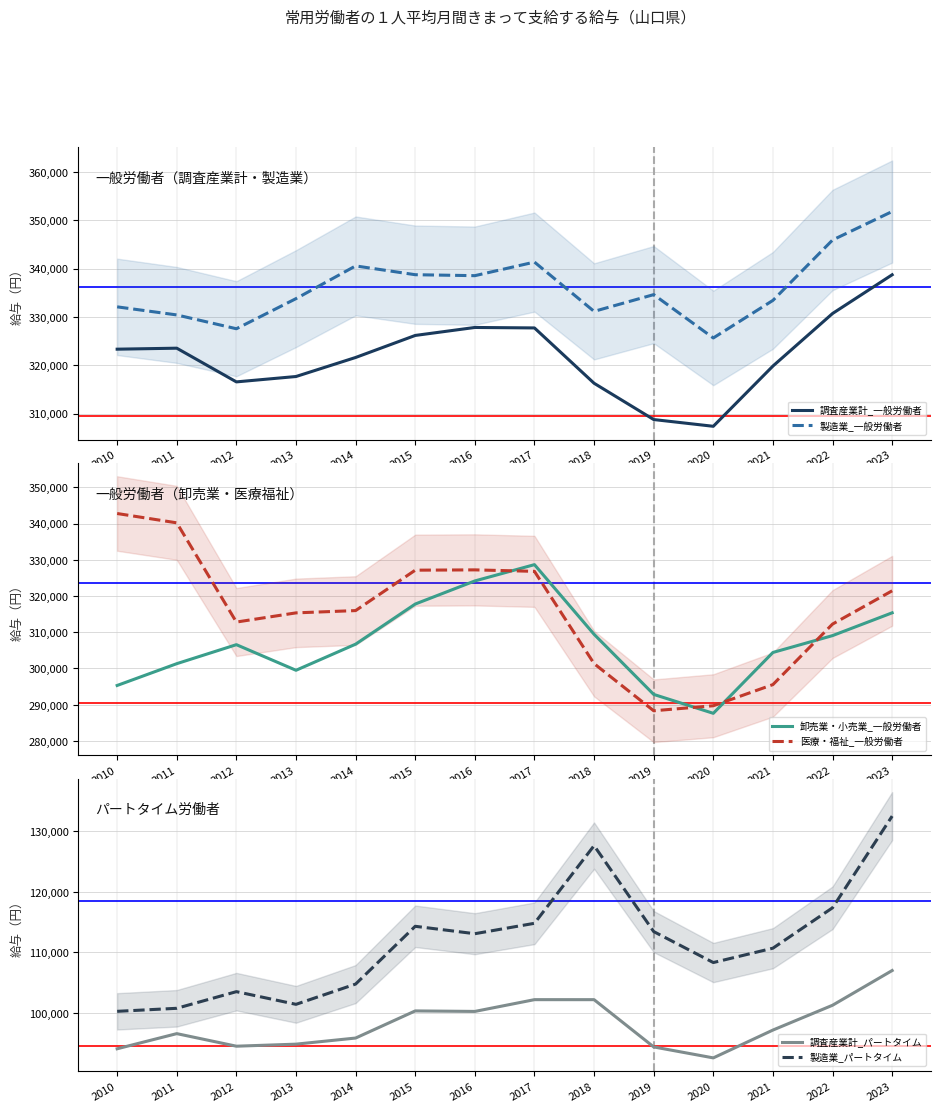

What is the maximum value for 製造業_パートタイム?

132525